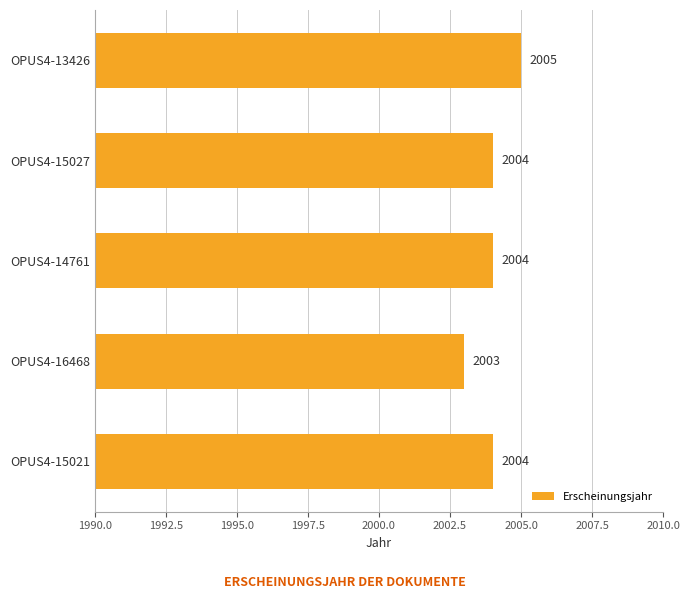

Which has a higher value, OPUS4-13426 or OPUS4-14761?

OPUS4-13426